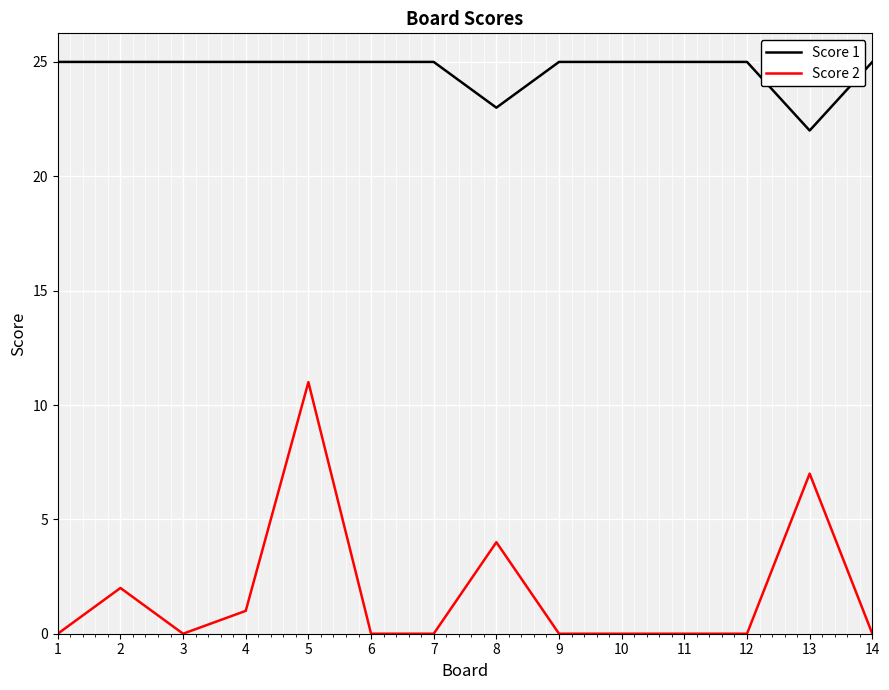

What is the maximum value for Score 2?

11